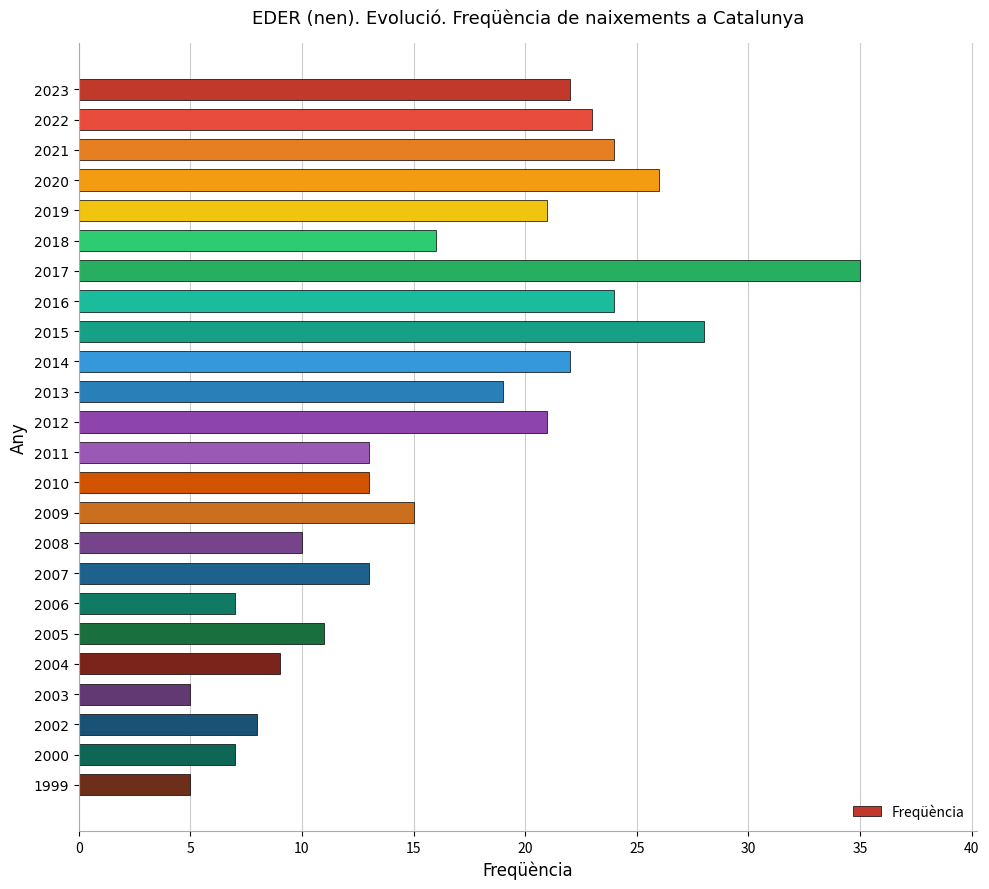

What is the value of the 6th bar from the top?

16